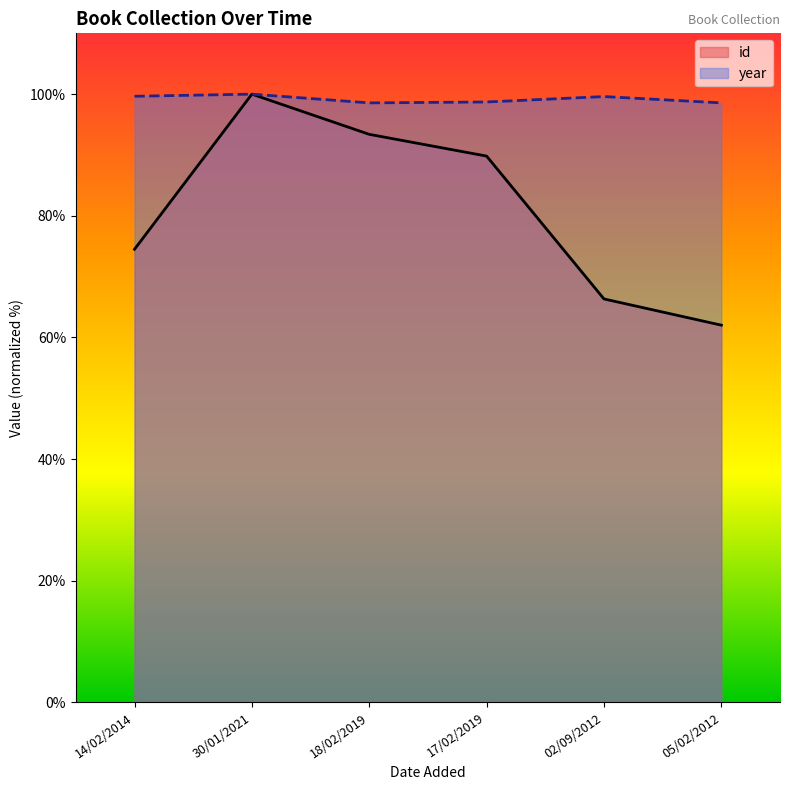

Between 02/09/2012 and 30/01/2021, which is larger?

30/01/2021